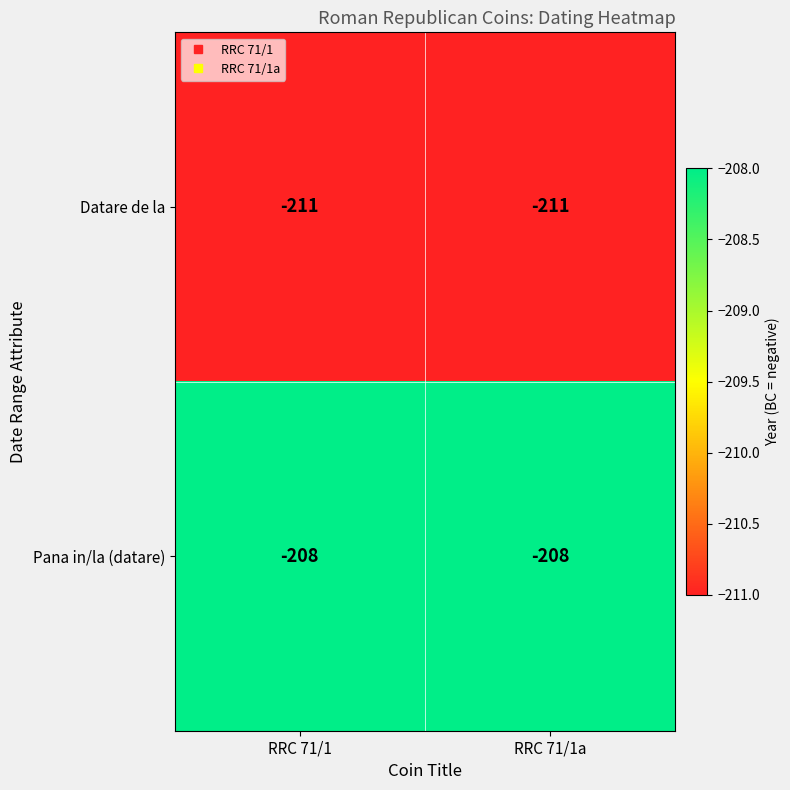

What is the sum of all Datare de la values?

-422